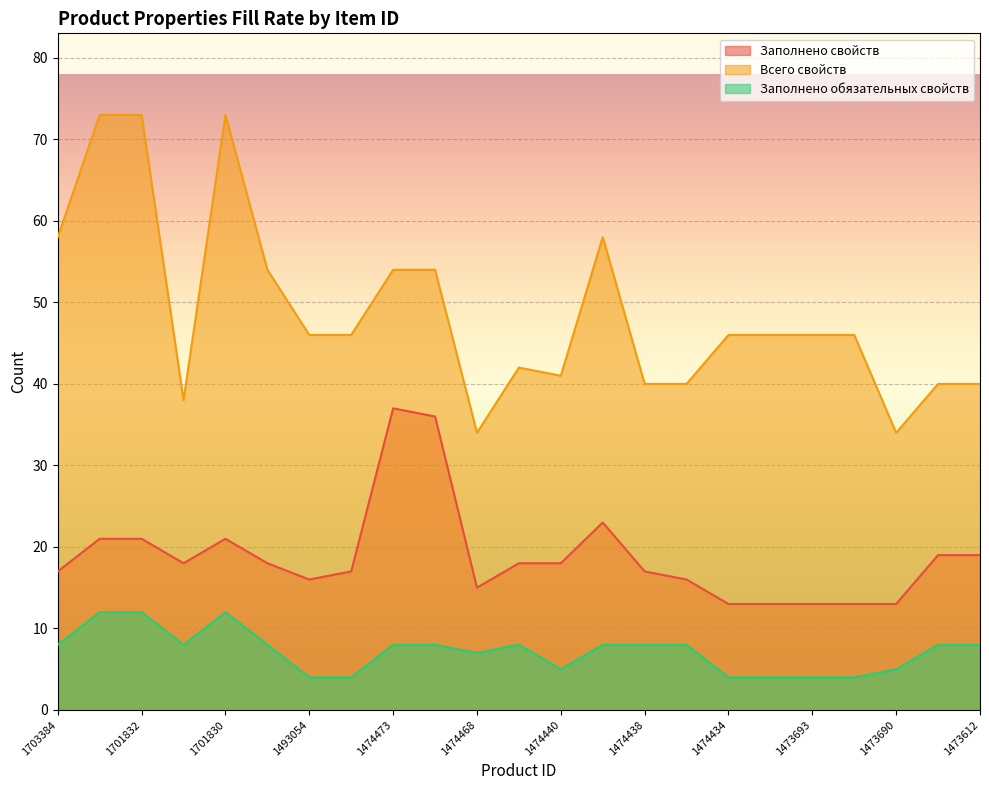

What is the value of the Заполнено обязательных свойств point at the 12th from the left?

8